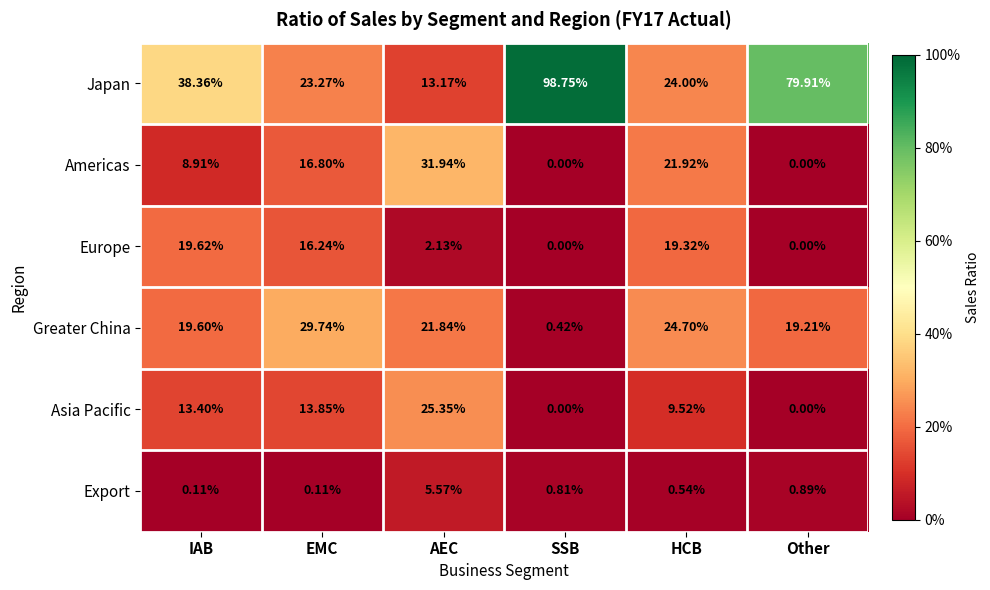

Which label corresponds to the largest value in the chart?

SSB